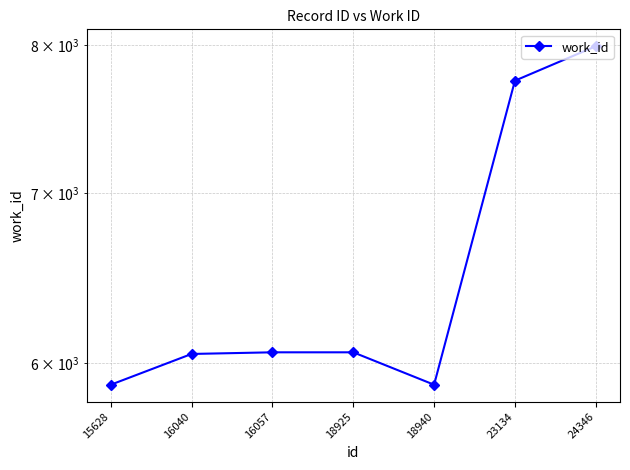

Does the chart display data point markers on the line(s)?

Yes